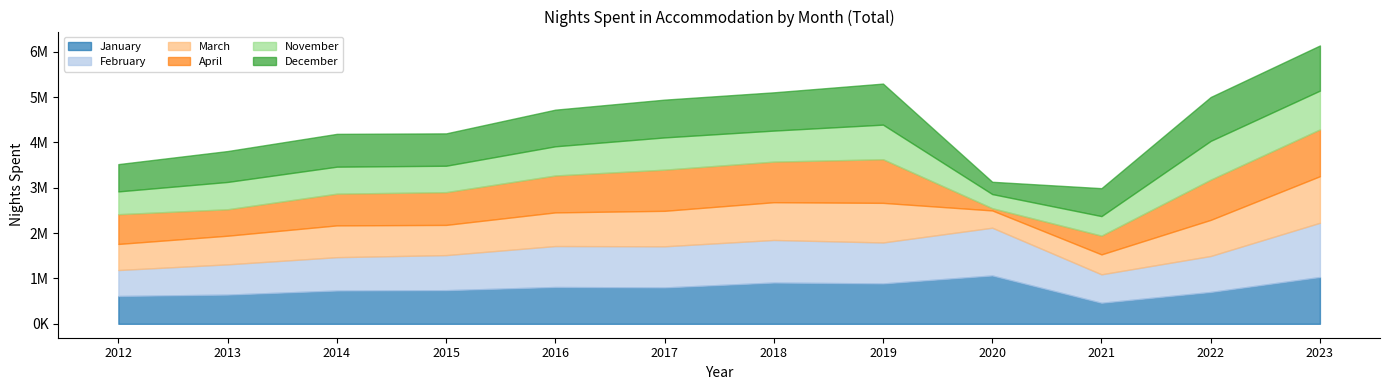

What are all the series names shown in the legend?

January, February, March, April, November, December